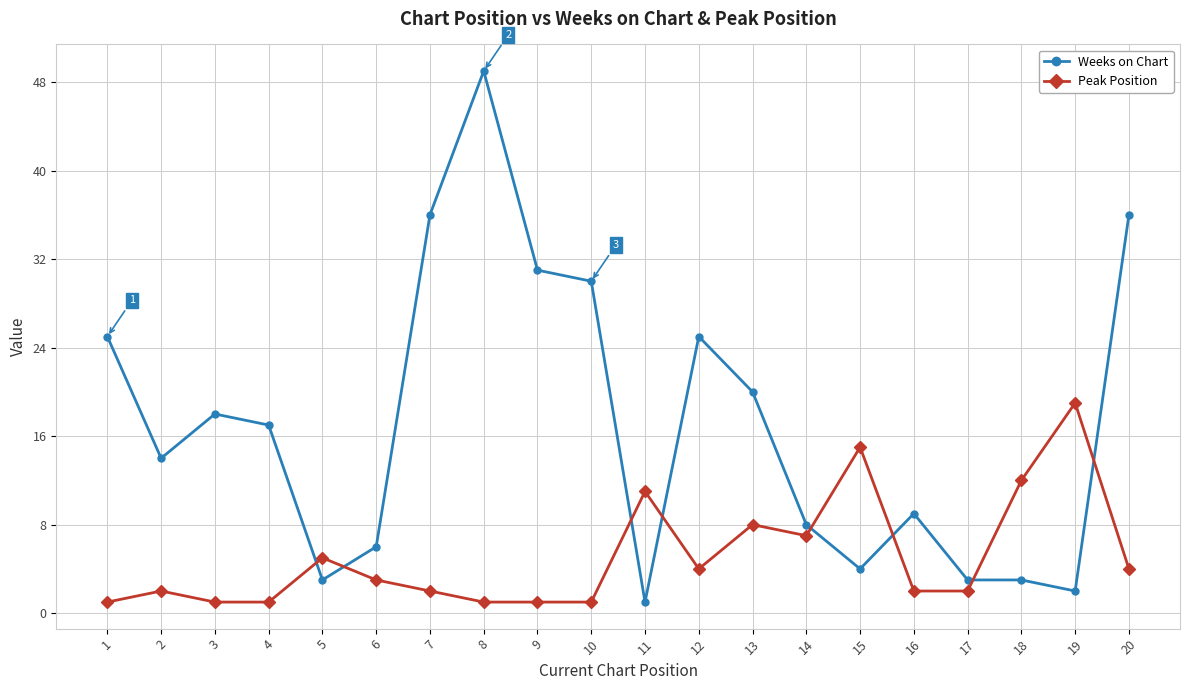

Between which two adjacent categories do Weeks on Chart and Peak Position first intersect?

4 and 5